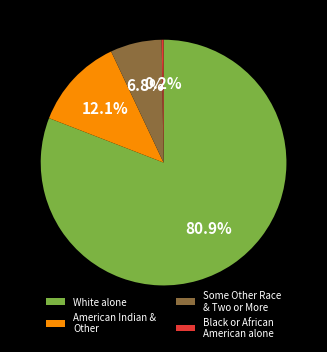

What is the total percentage of American Indian & Other and Some Other Race & Two or More?

18.9%